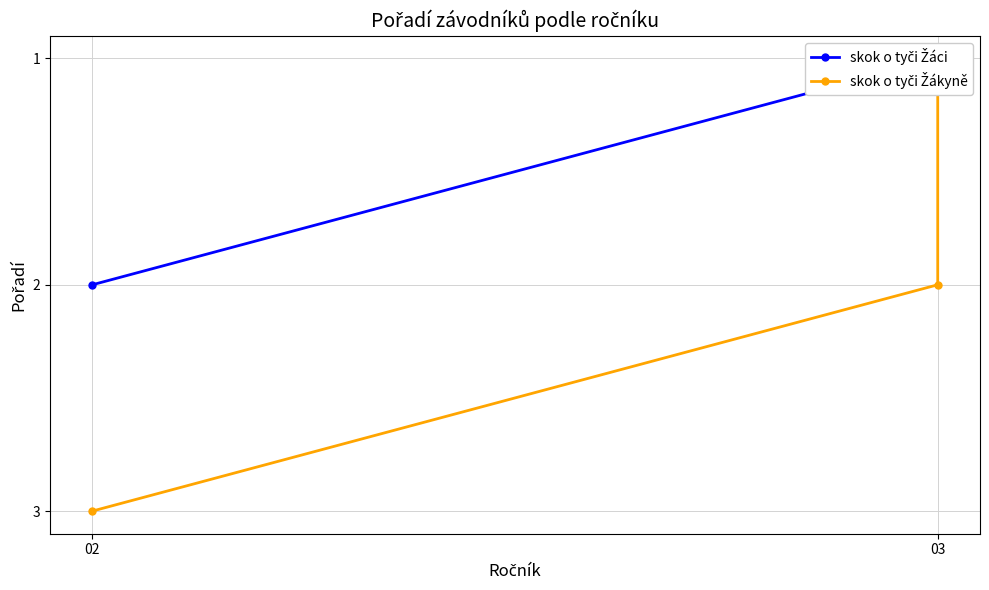

What is the ratio of the value at 03 to the value at 2?

0.7